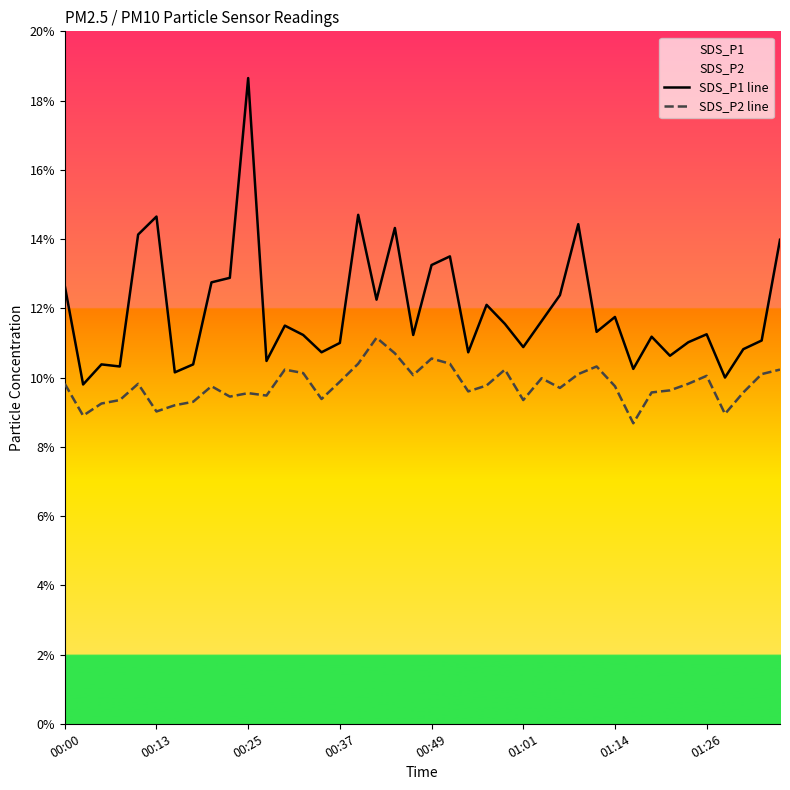

List the series in order of their overall mean, lowest first.

SDS_P2 line, SDS_P1 line